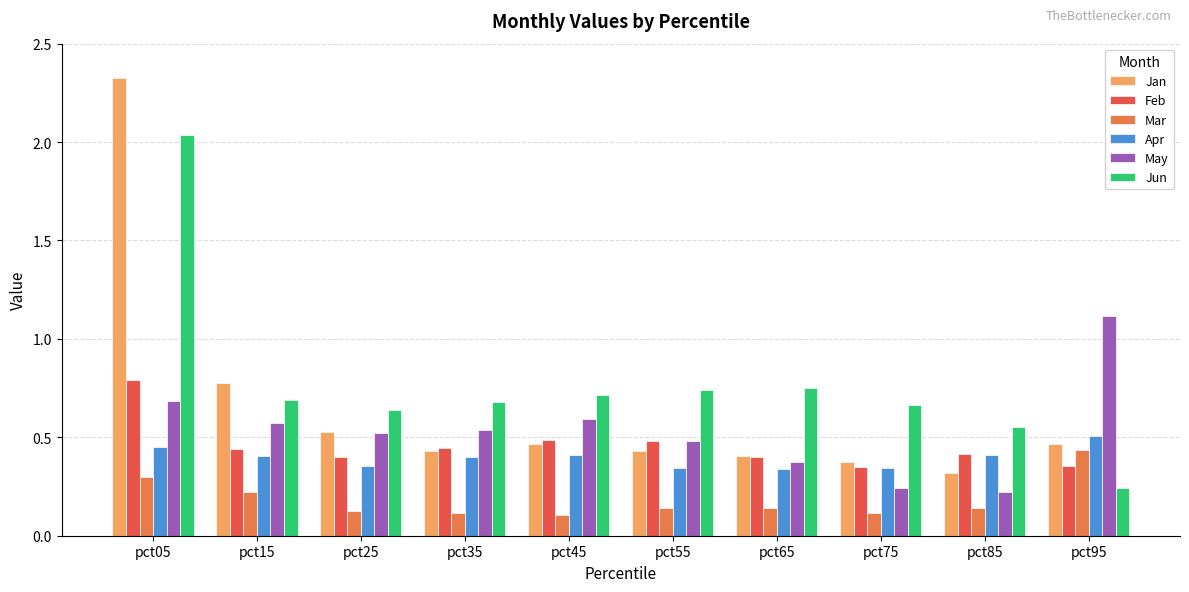

Which series has the widest spread of values?

Jan